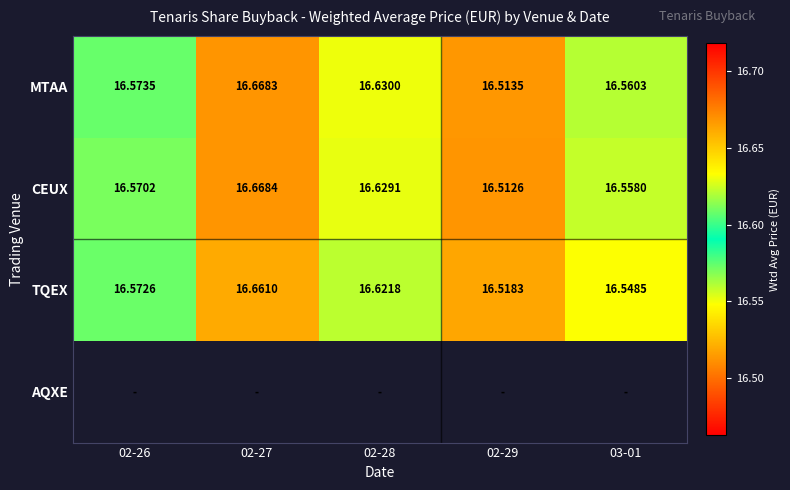

What is the smallest value displayed?

16.5